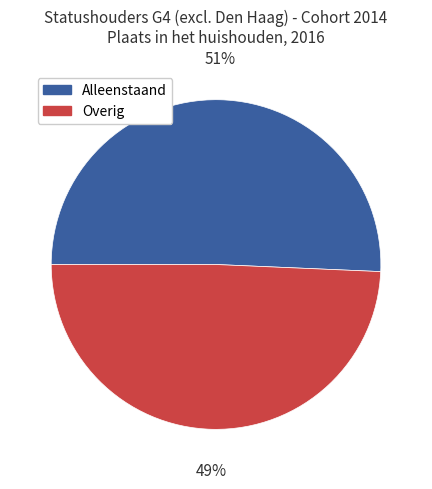

Does any single category account for the majority?

Yes